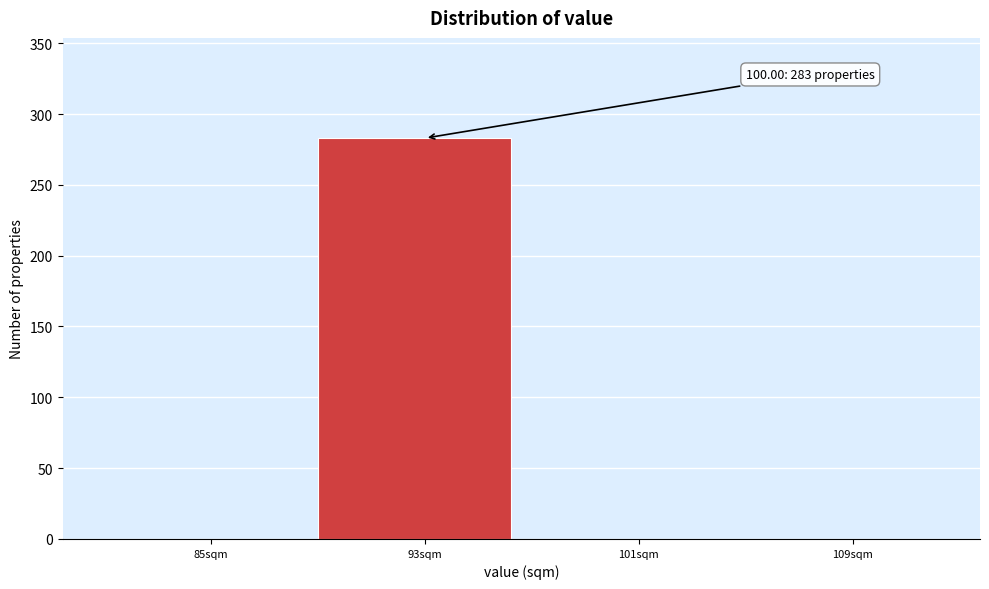

Reading right to left, list all the values displayed in this chart.

109sqm=0	101sqm=0	93sqm=283	85sqm=0